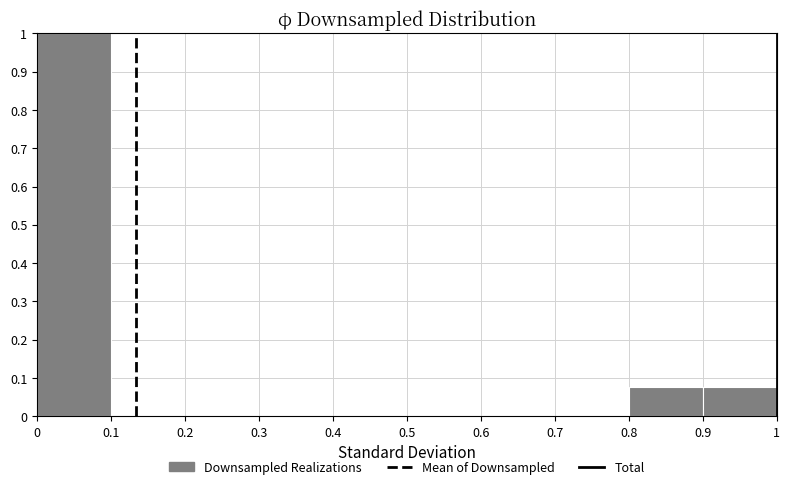

Reading left to right, transcribe this chart: for each bar, give the range it covers on the x-axis and its height. The values are not printed on the chart, so give them approximately, as read against the axis.

0 to 0.1: 1.00
0.1 to 0.2: 0
0.2 to 0.3: 0
0.3 to 0.4: 0
0.4 to 0.5: 0
0.5 to 0.6: 0
0.6 to 0.7: 0
0.7 to 0.8: 0
0.8 to 0.9: 0.08
0.9 to 1: 0.08